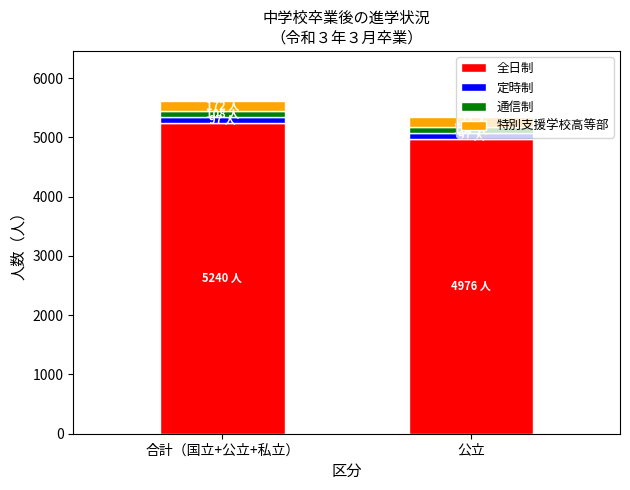

What is the highest value of the 全日制 series?

5240